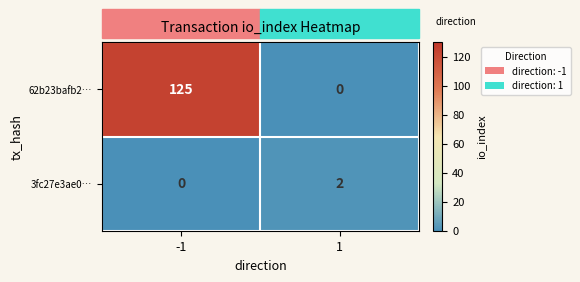

What is the sum of all 62b23bafb2… values?

125